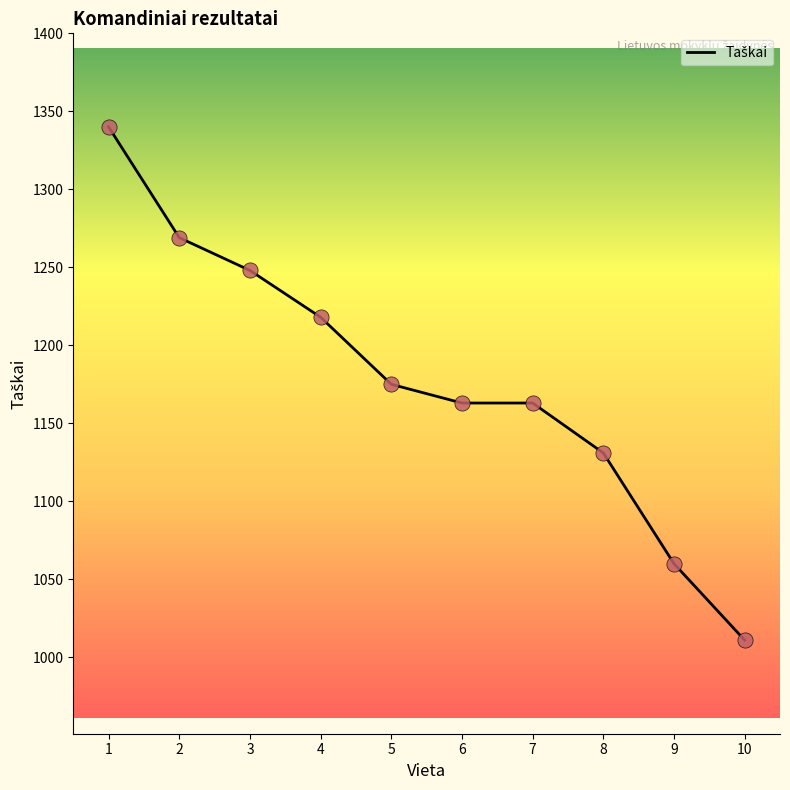

Which has a higher value, 10 or 7?

7